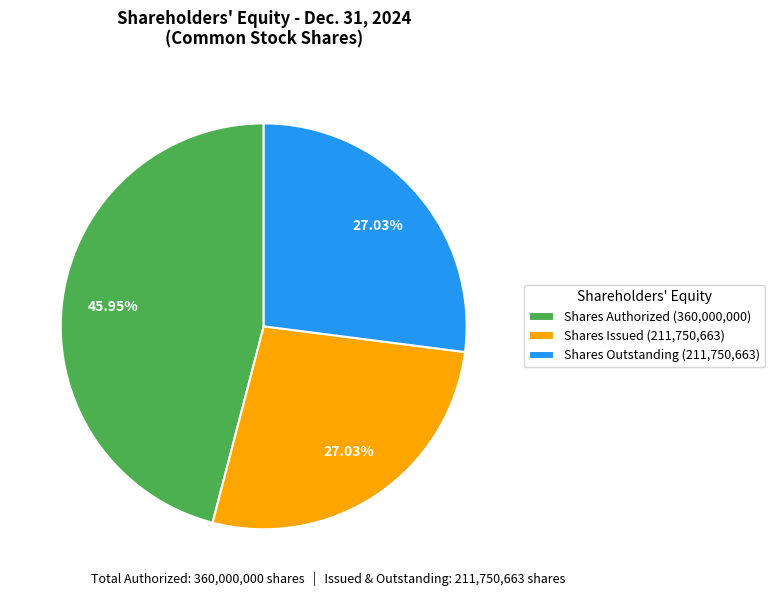

Is there any slice that represents more than half of the pie?

No